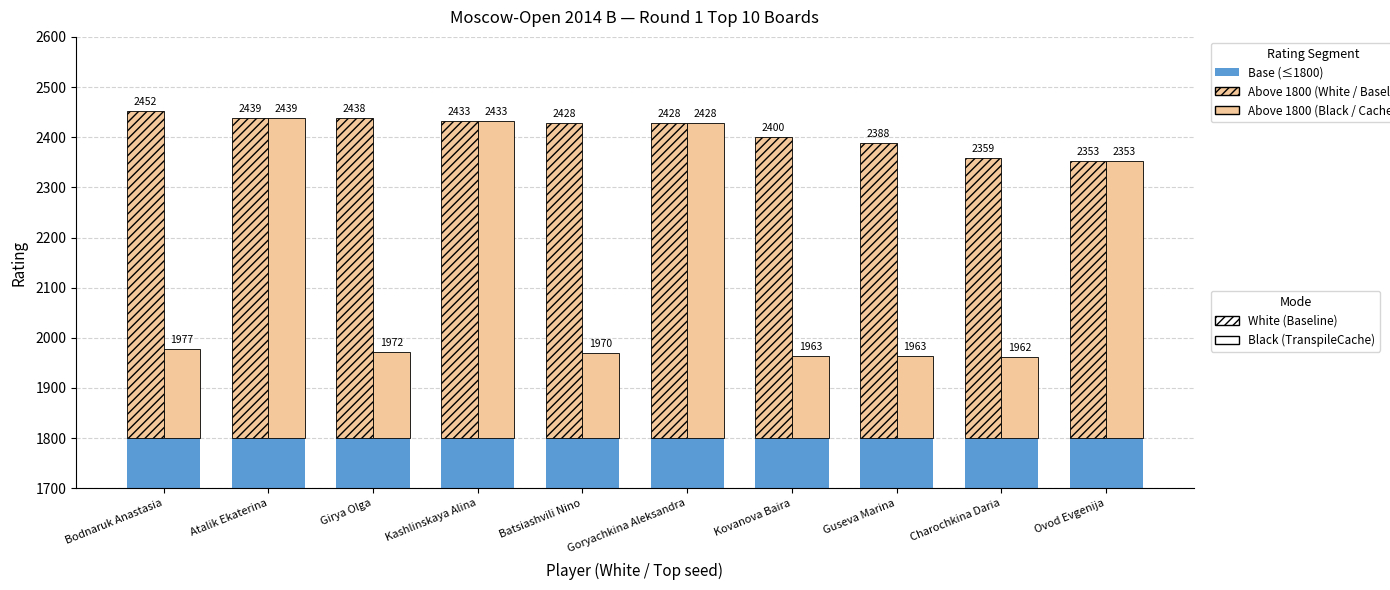

Which category has the highest value in the Rating above 1800 (Black) series?

Atalik Ekaterina